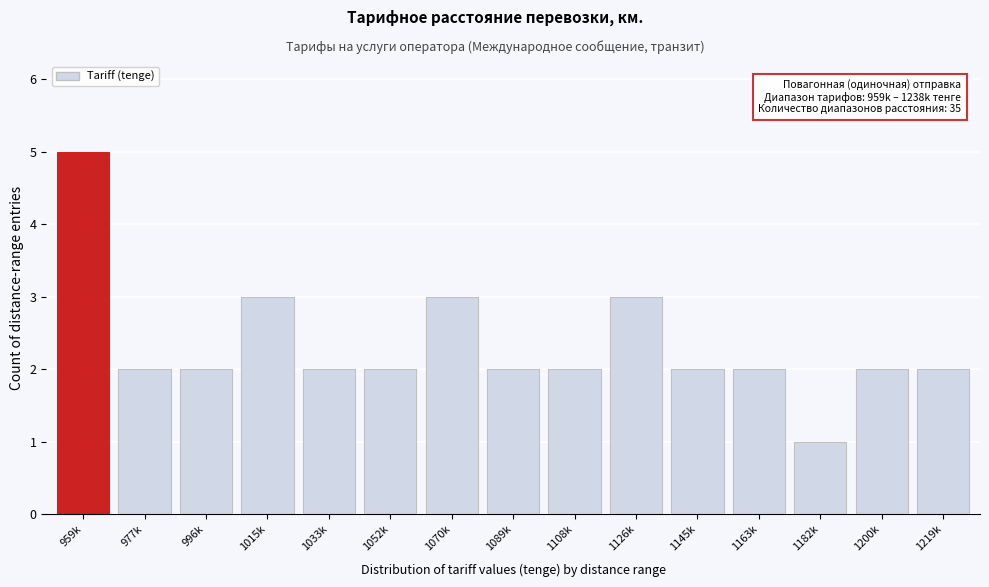

Reading left to right, transcribe all the data shown in this chart.

959k=5	977k=2	996k=2	1015k=3	1033k=2	1052k=2	1070k=3	1089k=2	1108k=2	1126k=3	1145k=2	1163k=2	1182k=1	1200k=2	1219k=2